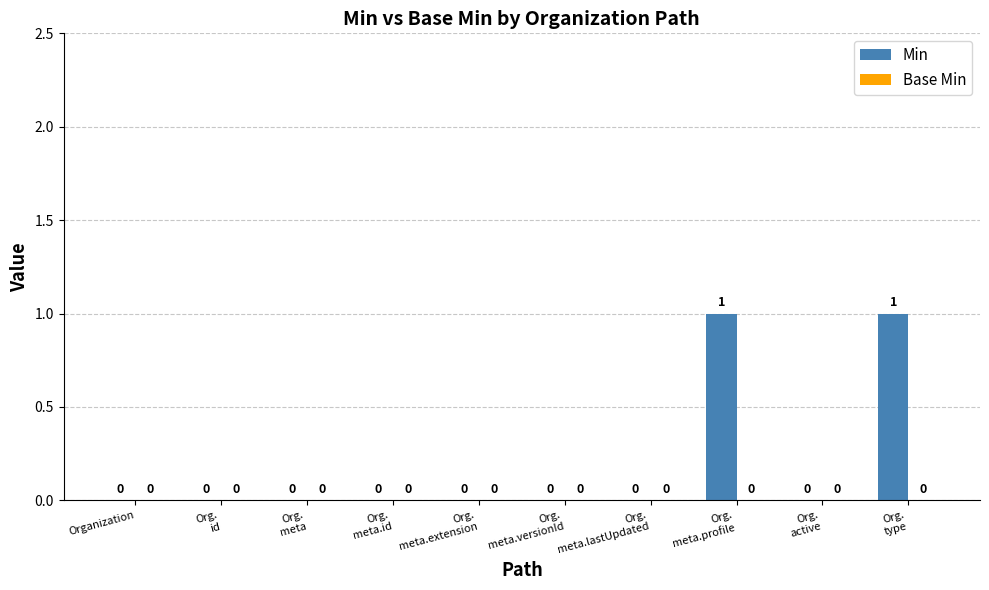

How many values are between 0 and 1?

10